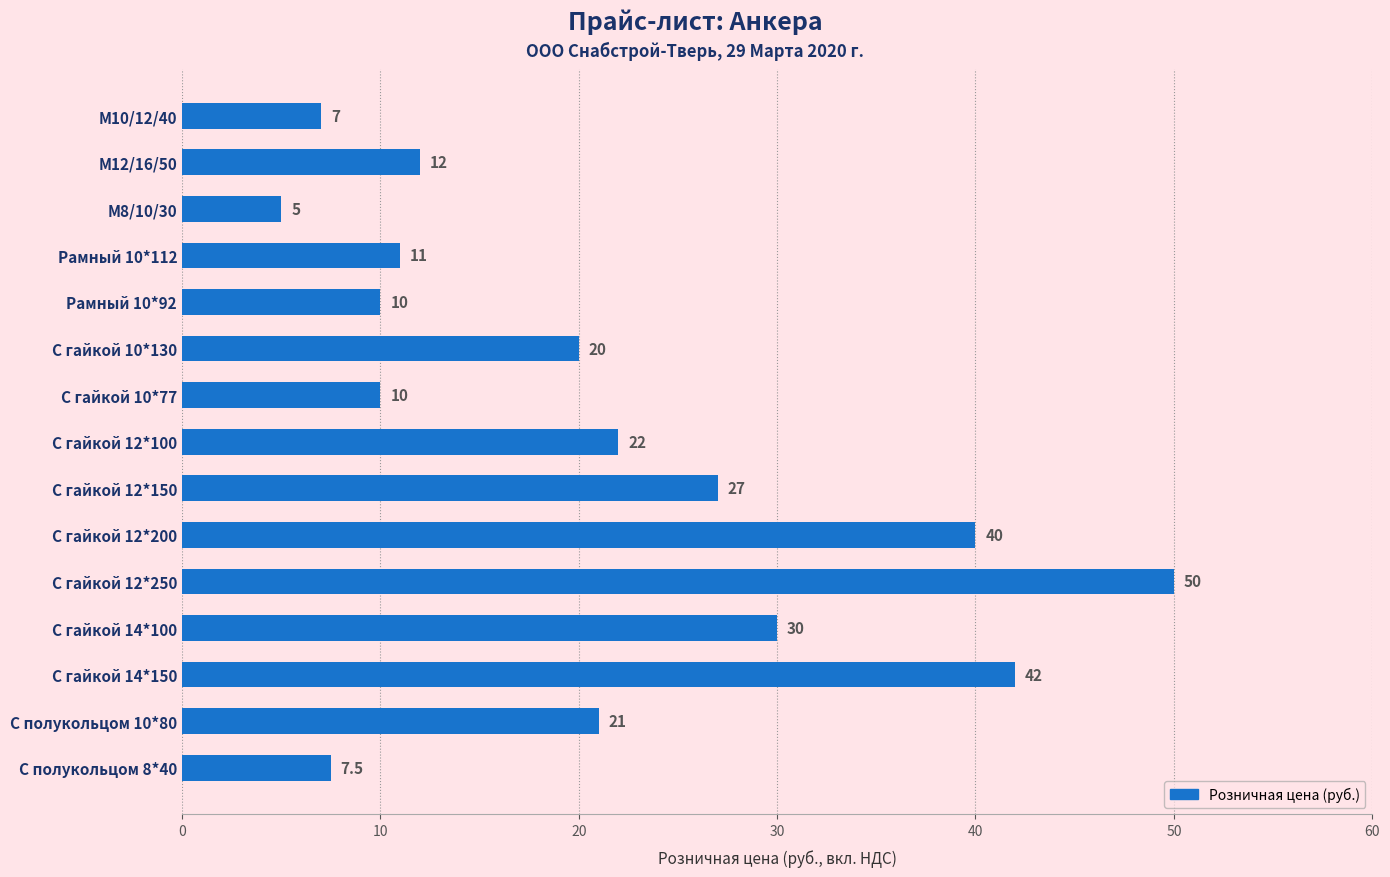

What is the average value?

21.0